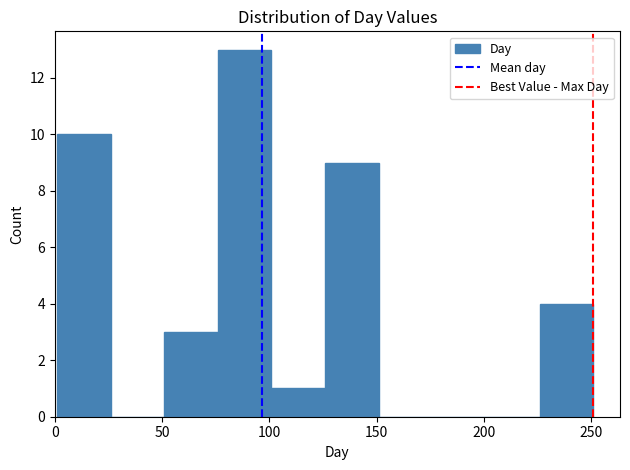

Which range on the x-axis has the tallest bar?

76 to 101